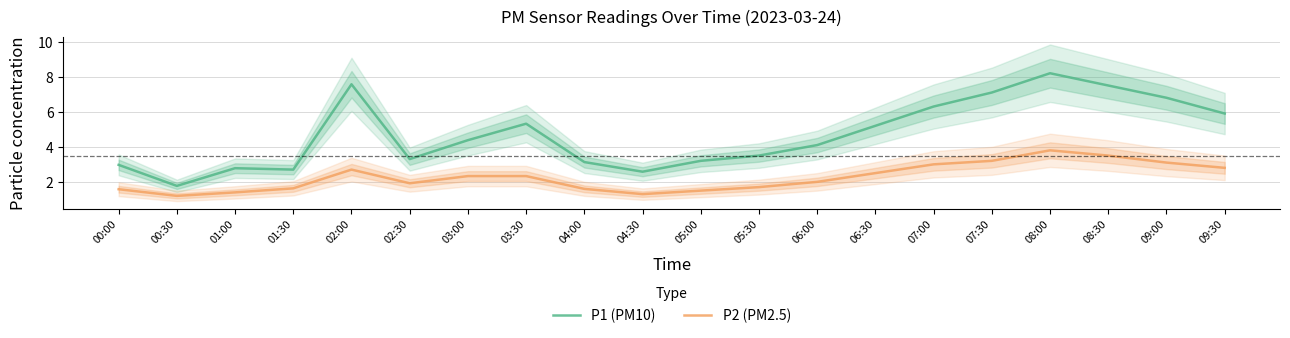

Which series has the largest range (max minus min)?

P1 (PM10)